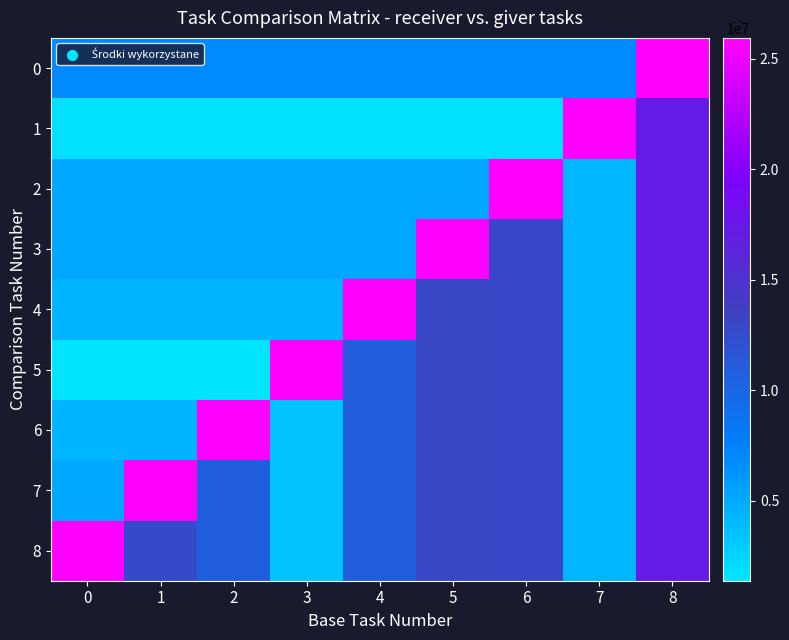

Reading left to right, extract all data points from this chart.

0: 0=6918492.8	1=6918492.8	2=6918492.8	3=6918492.8	4=6918492.8	5=6918492.8	6=6918492.8	7=6918492.8	8=25944348.0
1: 0=1673334.4	1=1673334.4	2=1673334.4	3=1673334.4	4=1673334.4	5=1673334.4	6=1673334.4	7=25944348.0	8=17296232.0
2: 0=5169649.2	1=5169649.2	2=5169649.2	3=5169649.2	4=5169649.2	5=5169649.2	6=25944348.0	7=4183336.0	8=17296232.0
3: 0=5202774.4	1=5202774.4	2=5202774.4	3=5202774.4	4=5202774.4	5=25944348.0	6=12924123.0	7=4183336.0	8=17296232.0
4: 0=4300097.2	1=4300097.2	2=4300097.2	3=4300097.2	4=25944348.0	5=13006936.0	6=12924123.0	7=4183336.0	8=17296232.0
5: 0=1380125.2	1=1380125.2	2=1380125.2	3=25944348.0	4=10750243.0	5=13006936.0	6=12924123.0	7=4183336.0	8=17296232.0
6: 0=4300879.2	1=4300879.2	2=25944348.0	3=3450313.0	4=10750243.0	5=13006936.0	6=12924123.0	7=4183336.0	8=17296232.0
7: 0=5071516.0	1=25944348.0	2=10752198.0	3=3450313.0	4=10750243.0	5=13006936.0	6=12924123.0	7=4183336.0	8=17296232.0
8: 0=25944348.0	1=12678790.0	2=10752198.0	3=3450313.0	4=10750243.0	5=13006936.0	6=12924123.0	7=4183336.0	8=17296232.0